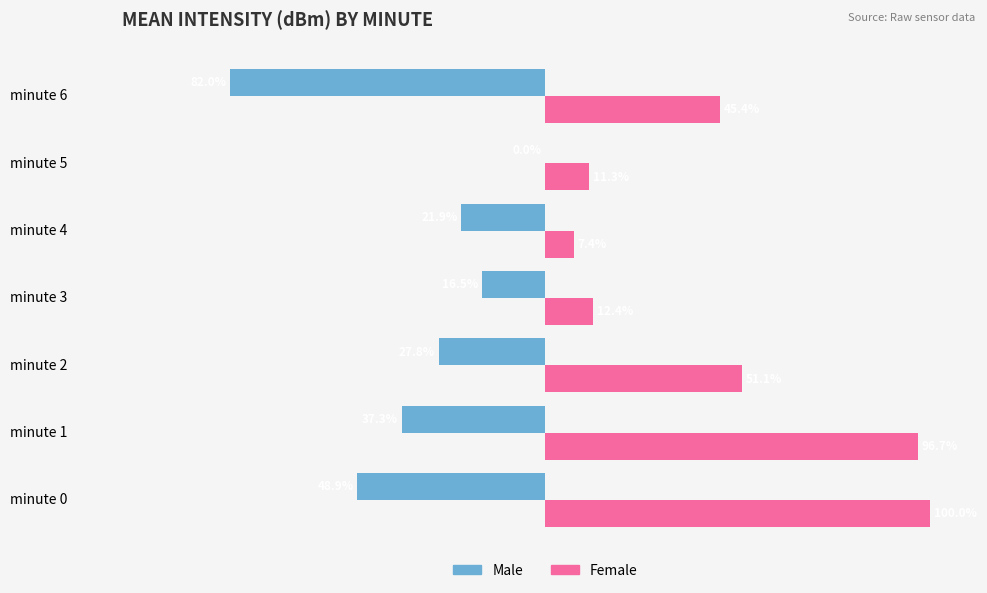

At which category is the sum across all series the highest?

minute 1